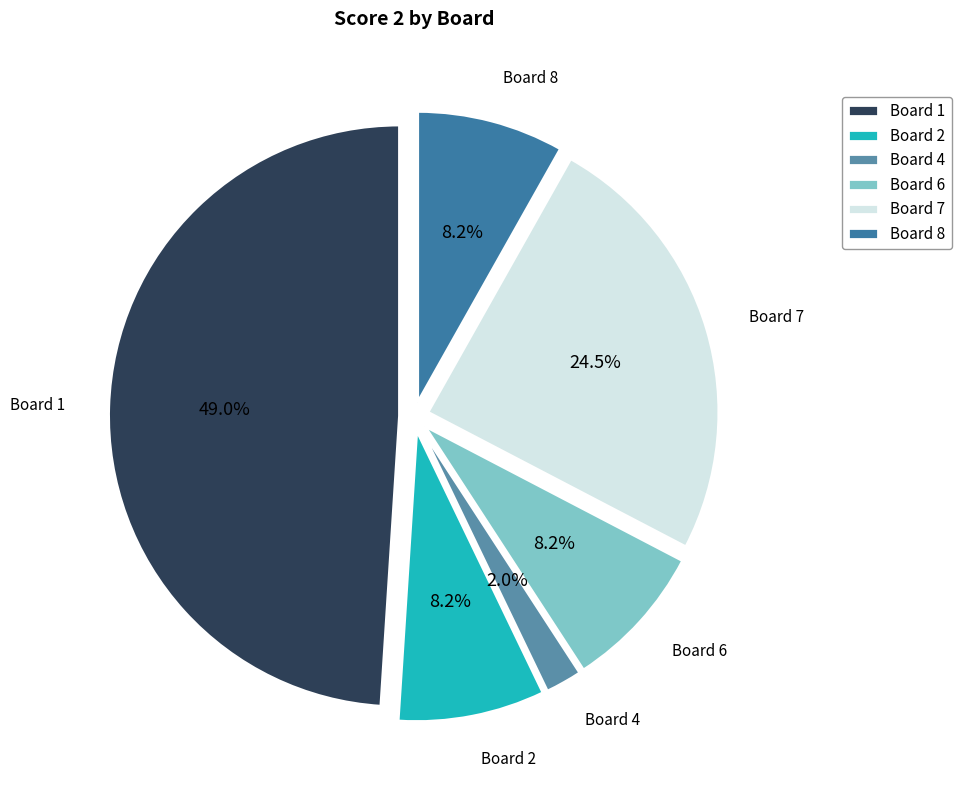

Is there any slice that represents more than half of the pie?

No